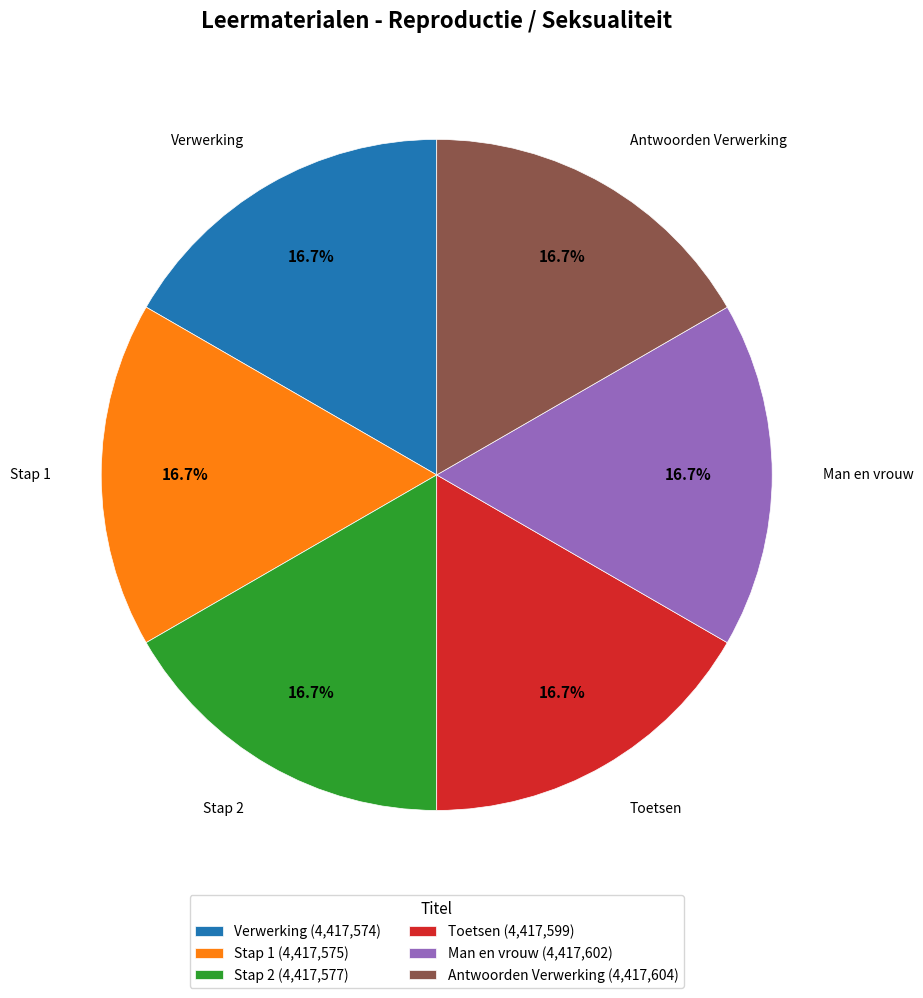

To the nearest percent, what portion does Man en vrouw represent?

17%